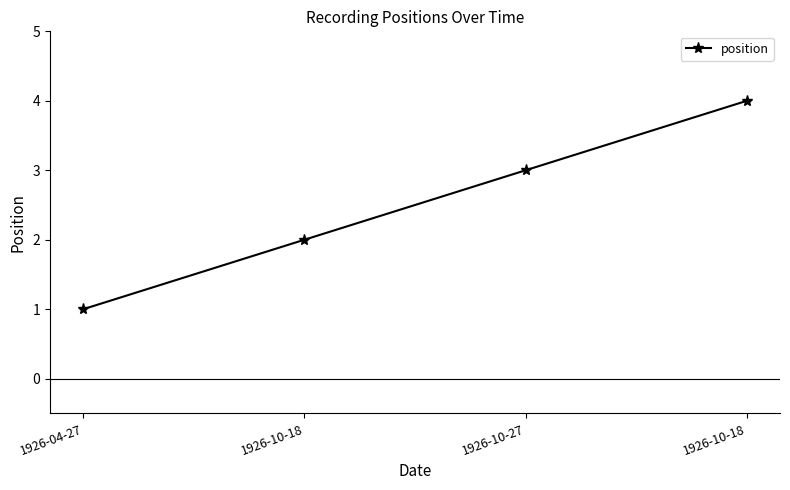

How many lines are shown in the chart?

1